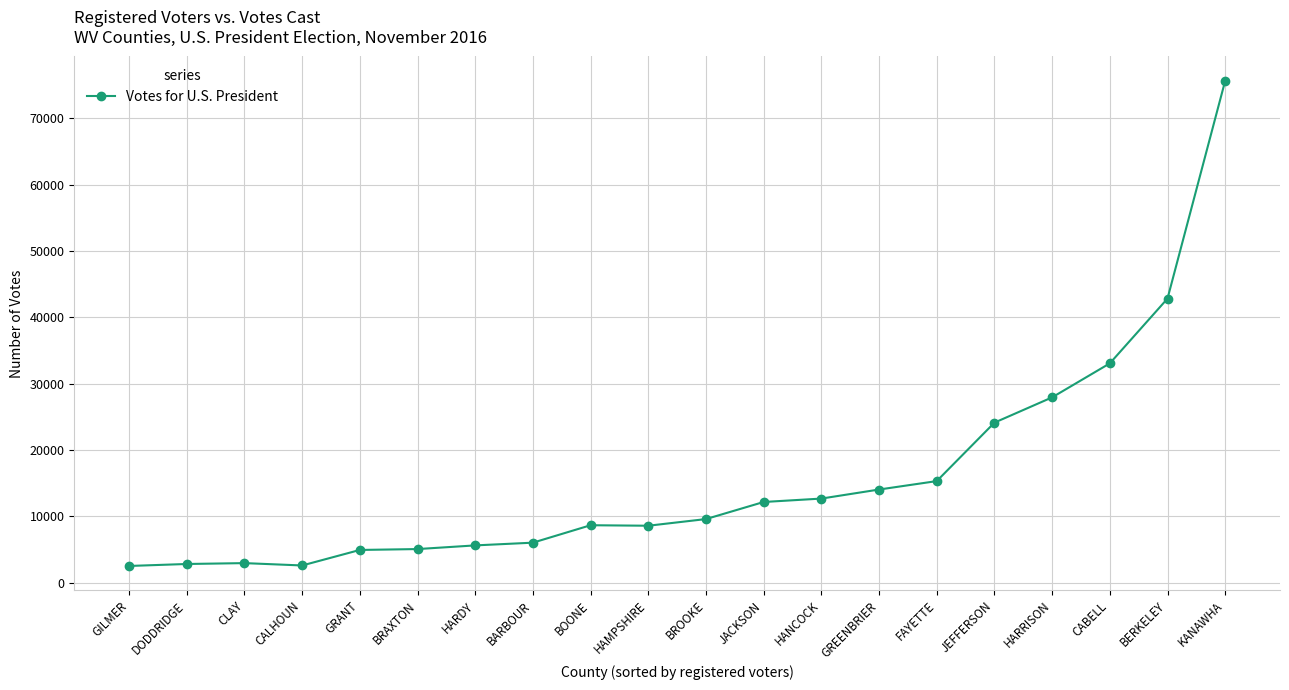

The value at HANCOCK is 8076. True or false?

False